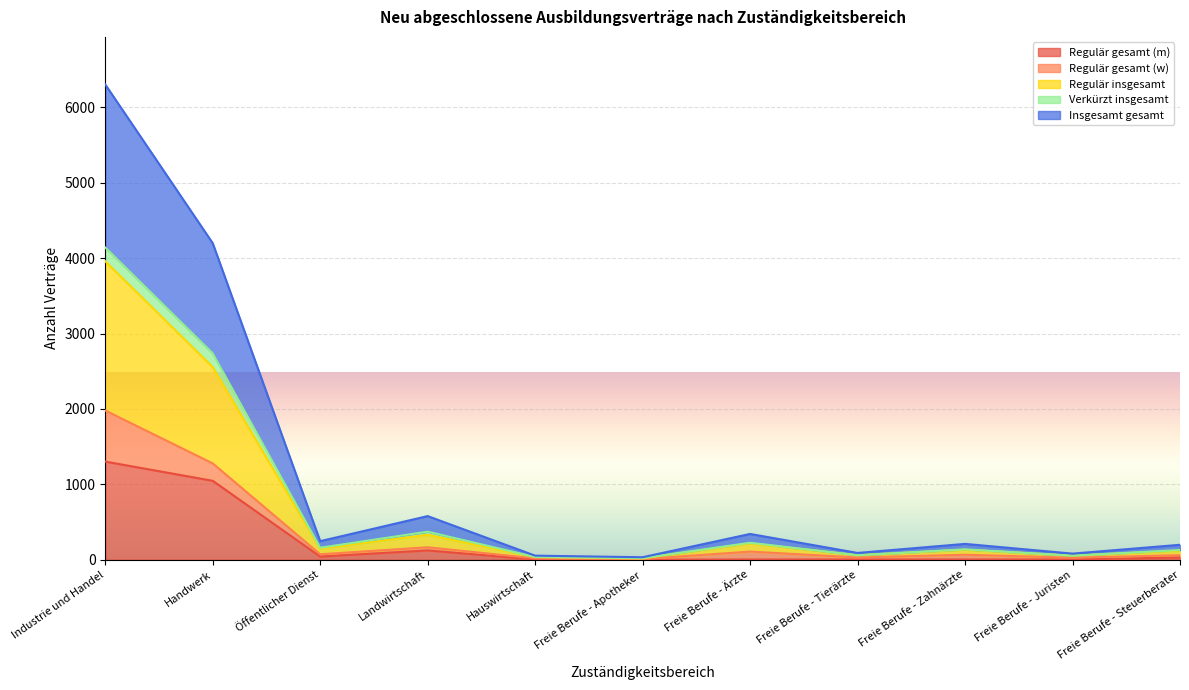

True or false: Regulär insgesamt and Regulär gesamt (m) intersect in this chart.

False